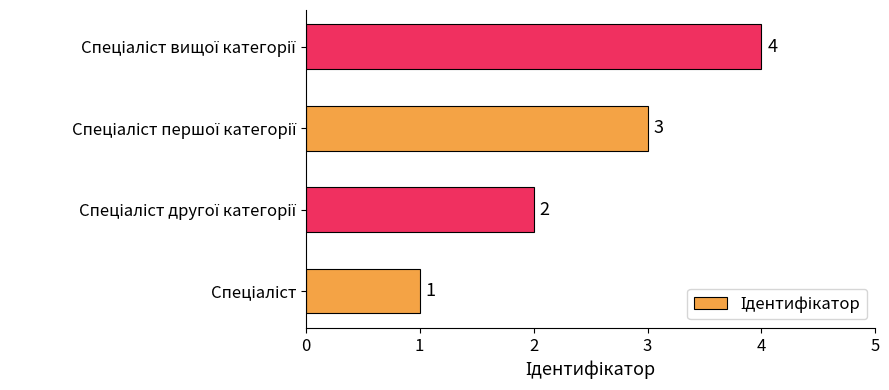

How many values are between 2 and 4?

3